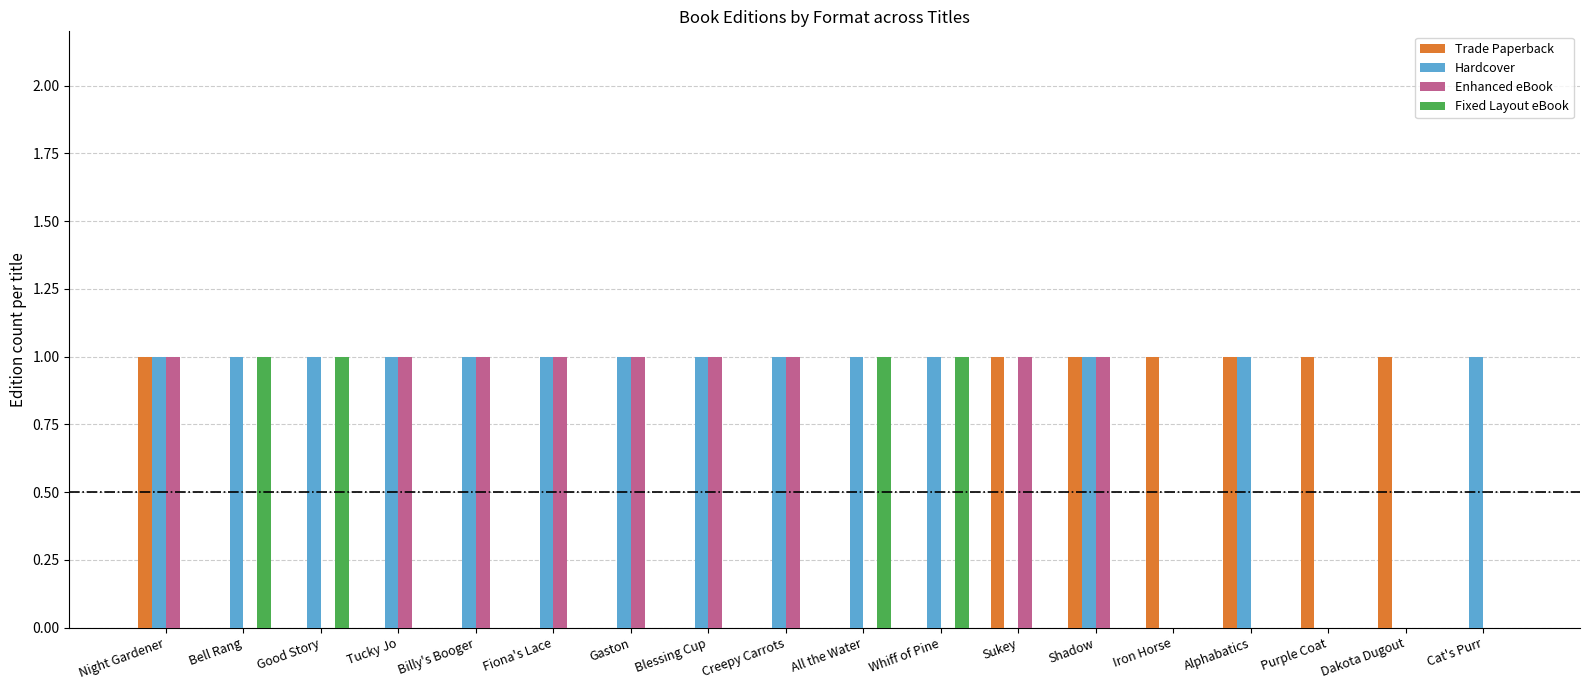

Reading left to right, extract all data points from this chart.

Trade Paperback: 1	0	0	0	0	0	0	0	0	0	0	1	1	1	1	1	1	0
Hardcover: 1	1	1	1	1	1	1	1	1	1	1	0	1	0	1	0	0	1
Enhanced eBook: 1	0	0	1	1	1	1	1	1	0	0	1	1	0	0	0	0	0
Fixed Layout eBook: 0	1	1	0	0	0	0	0	0	1	1	0	0	0	0	0	0	0